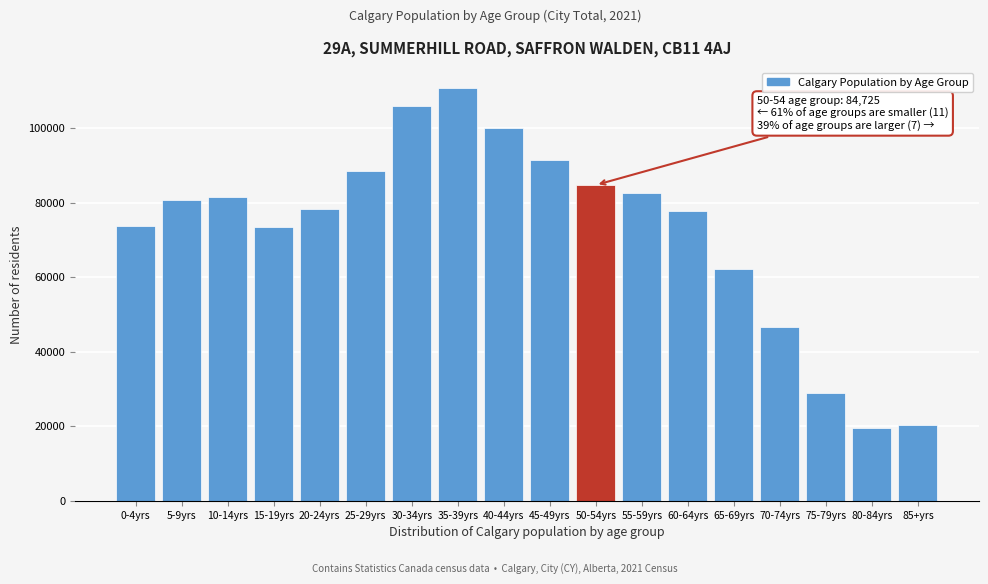

Approximately how many times larger is the value at 85+yrs compared to 70-74yrs?

0.4